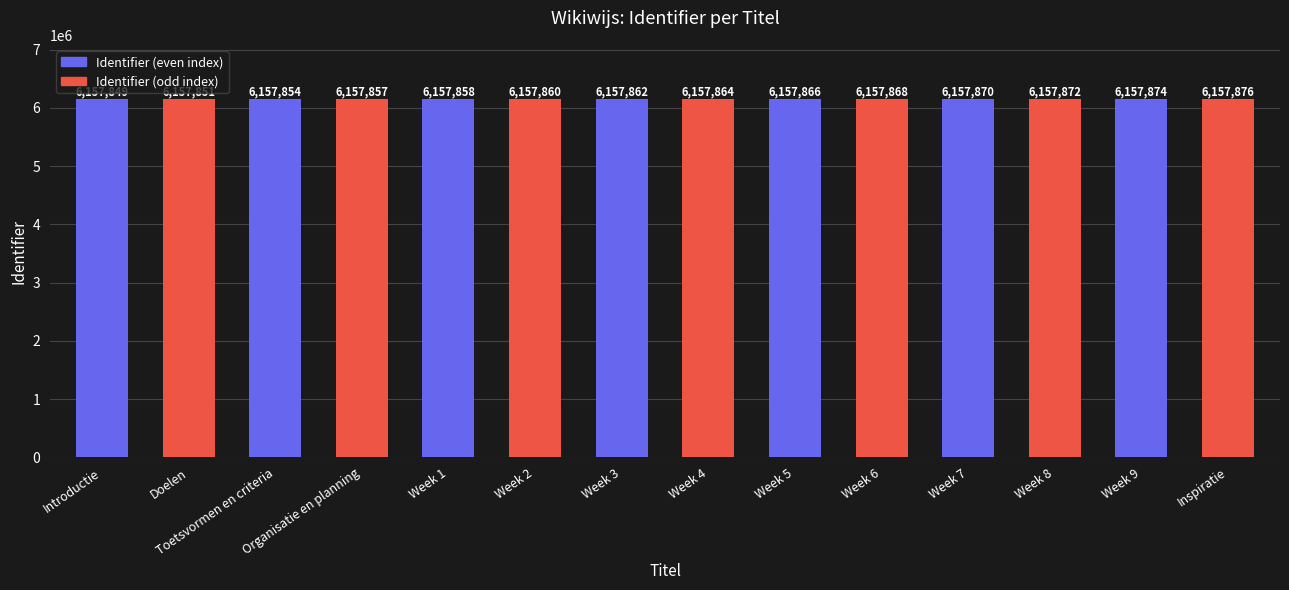

List the labels in order of value, smallest first.

Introductie, Doelen, Toetsvormen en criteria, Organisatie en planning, Week 1, Week 2, Week 3, Week 4, Week 5, Week 6, Week 7, Week 8, Week 9, Inspiratie